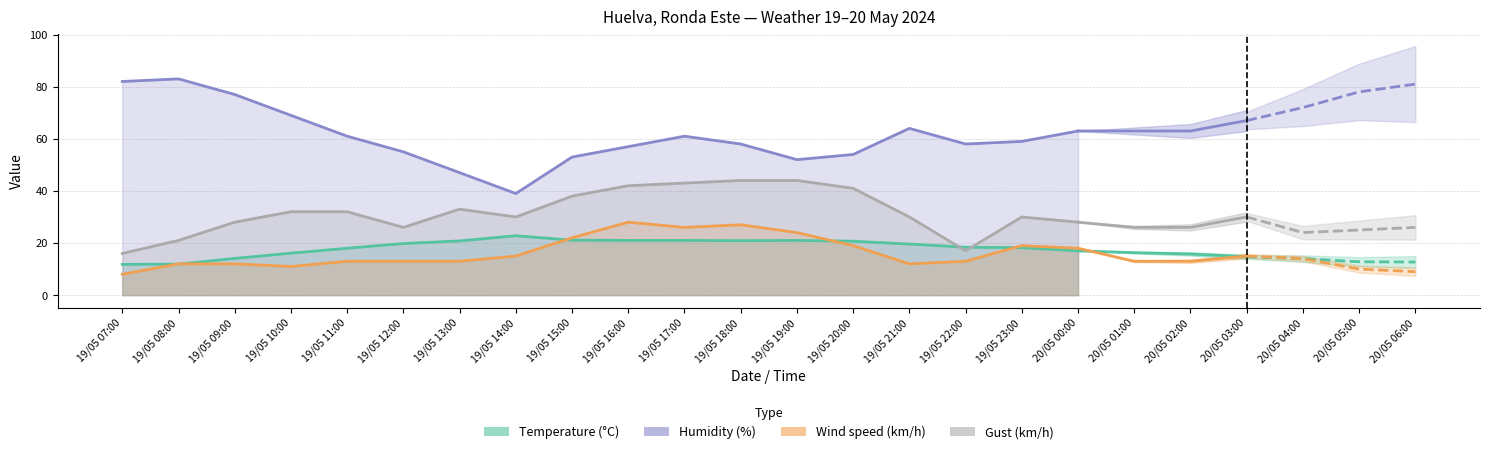

True or false: Temperature (°C) has a value of 36.7 at 19/05 14:00.

False